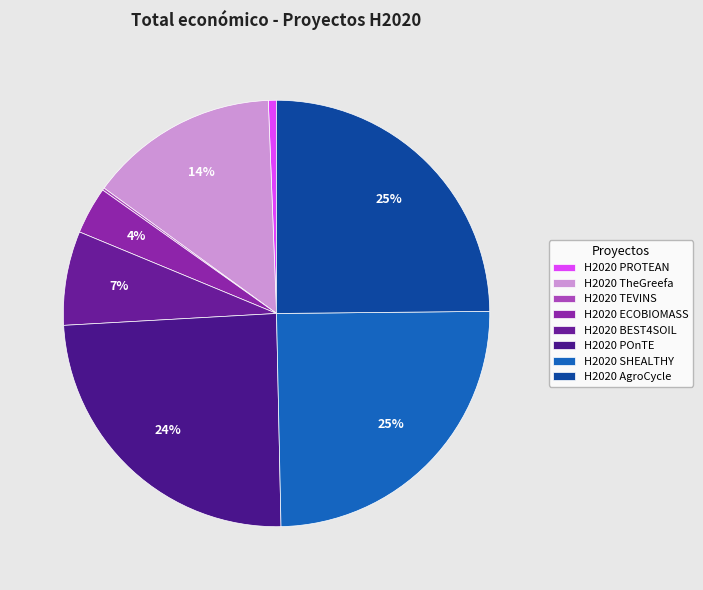

What is the total percentage of H2020 BEST4SOIL and H2020 POnTE?

31.6%